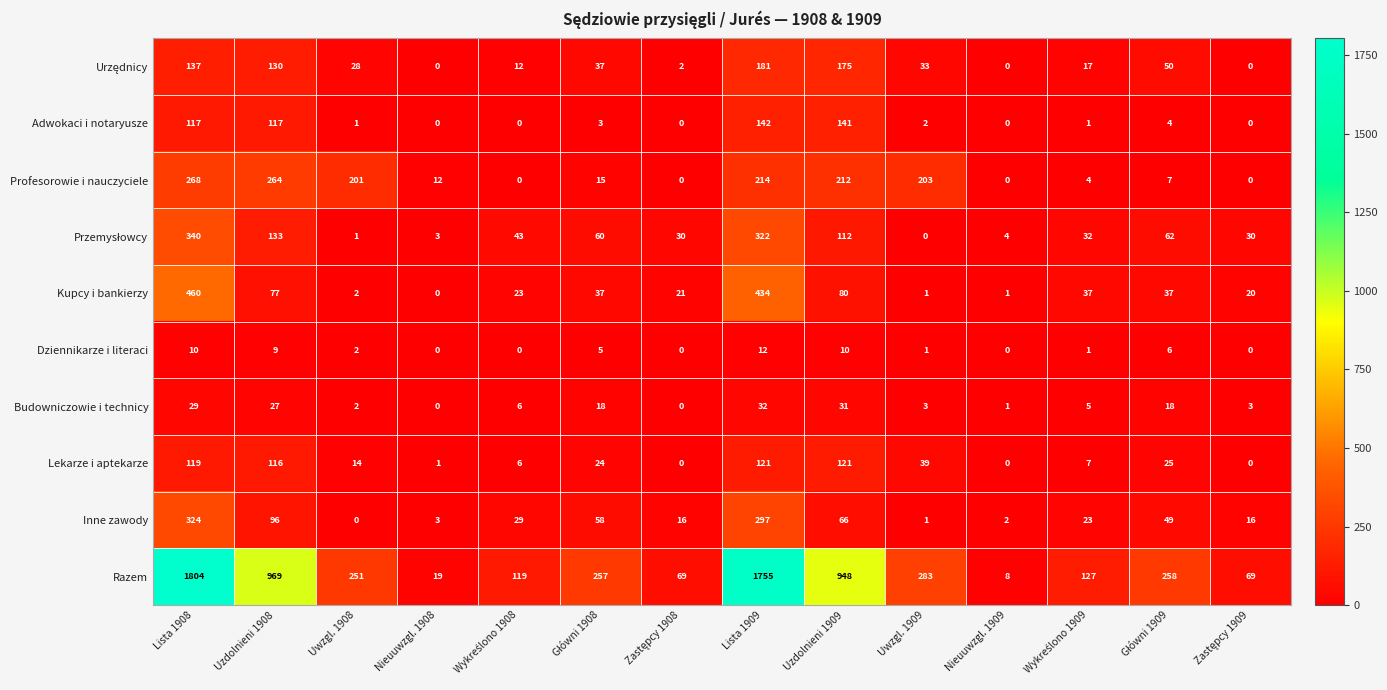

Where does the Razem series first go above 257?

Lista 1908